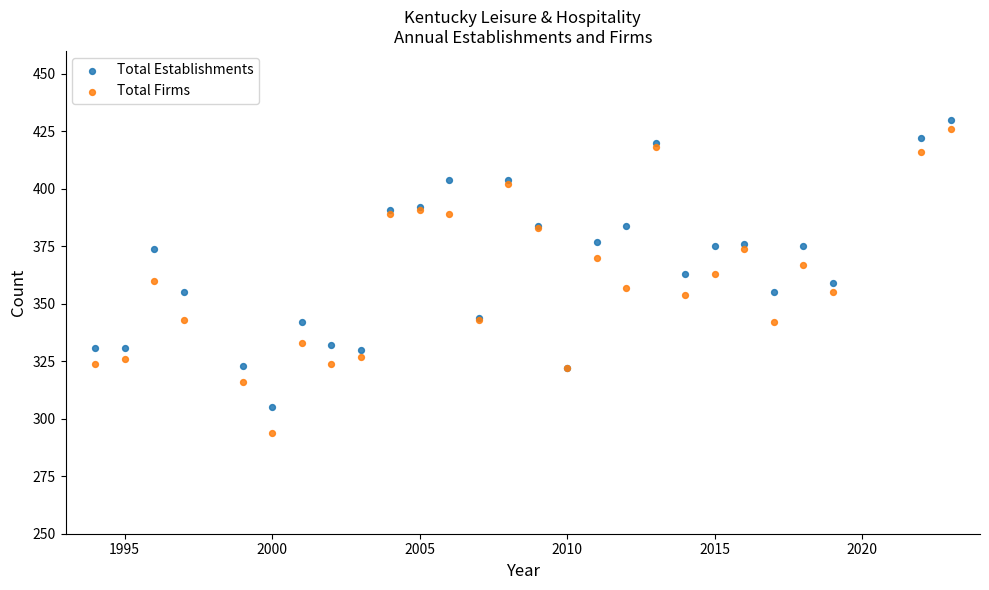

What are all the series names shown in the legend?

Total Establishments, Total Firms